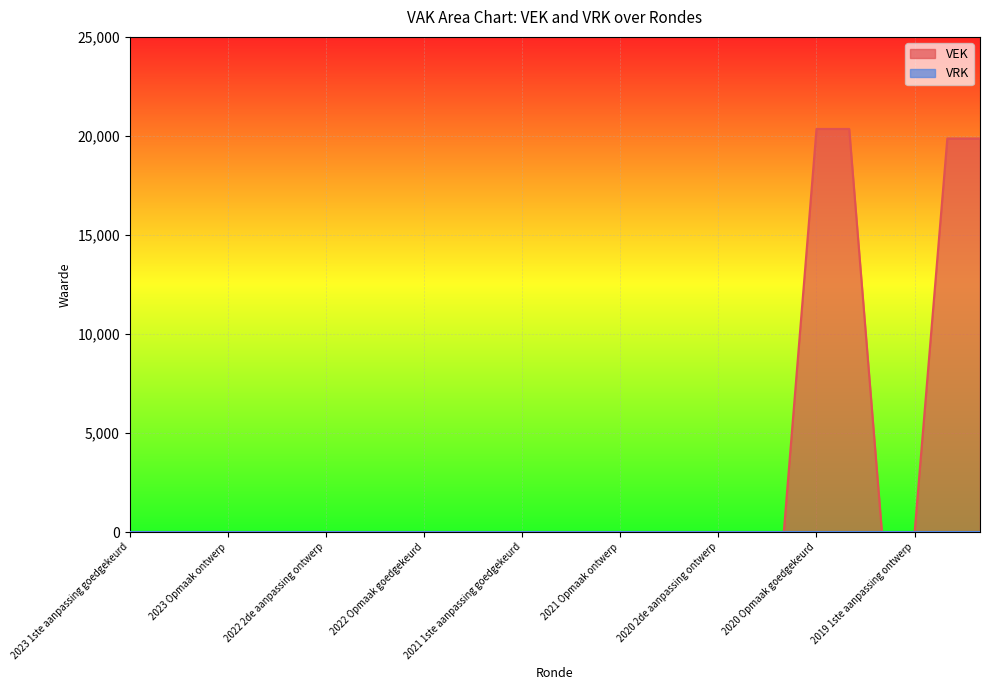

Does the chart display data point markers on the line(s)?

No